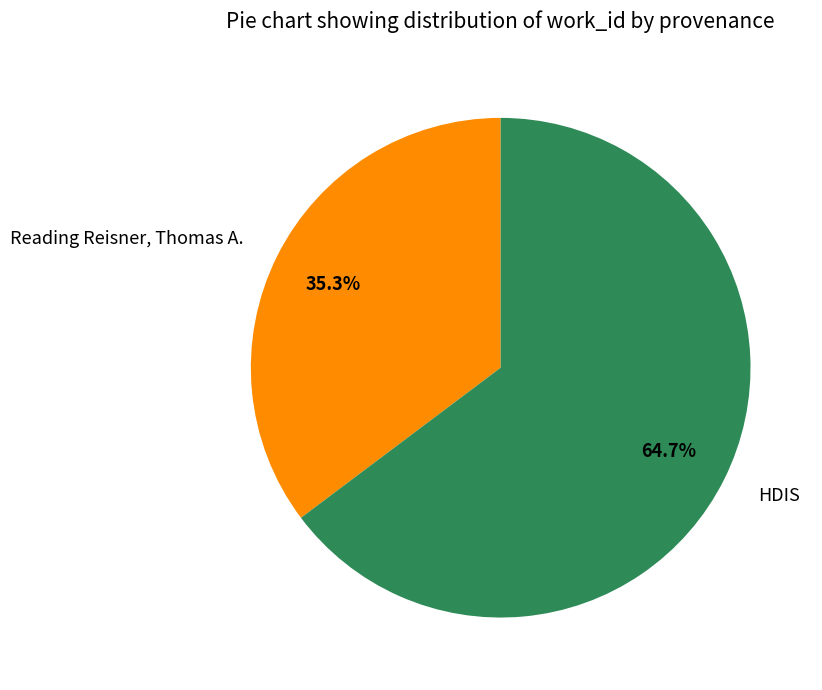

What percentage is the HDIS slice, to the nearest percent?

65%